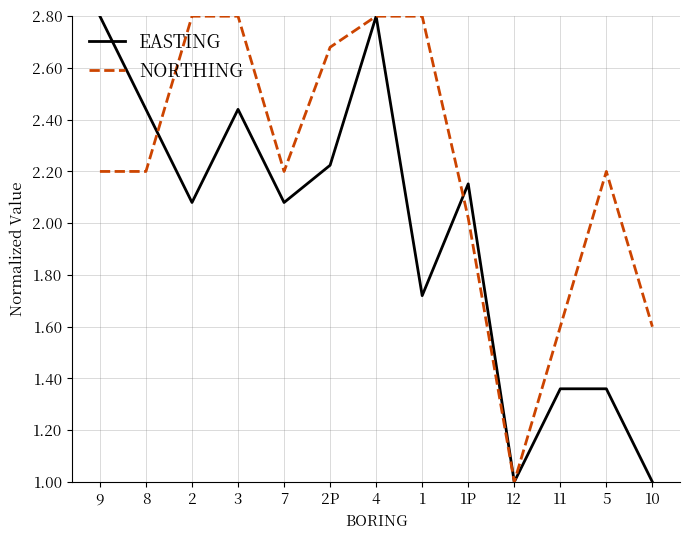

What is the minimum value for NORTHING?

1.0